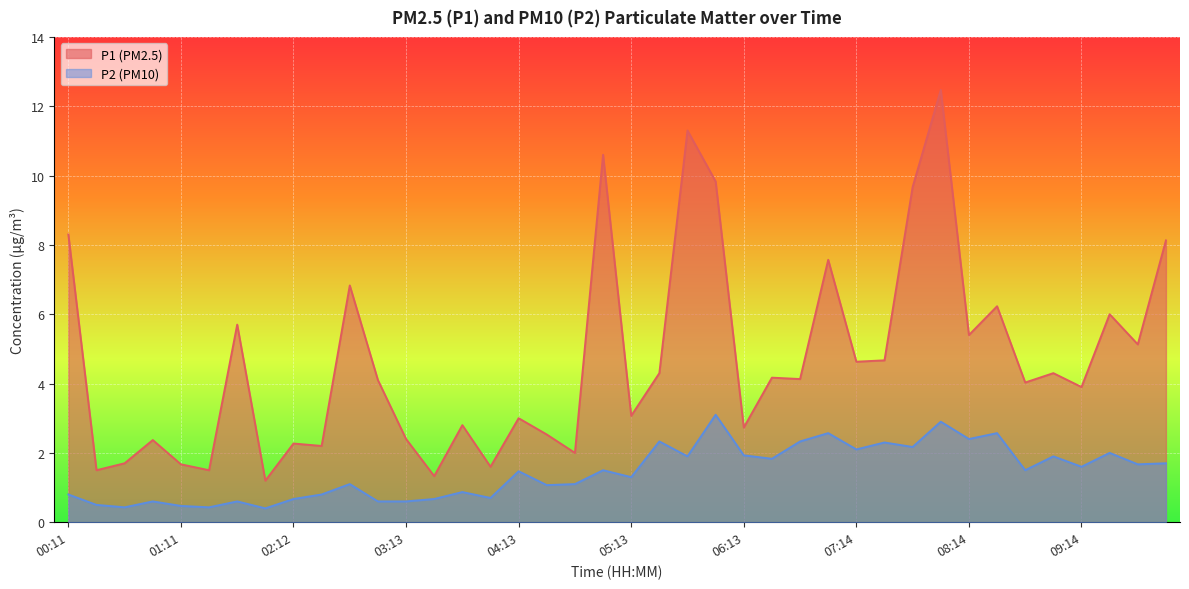

At which label does P2 first exceed 1?

02:42